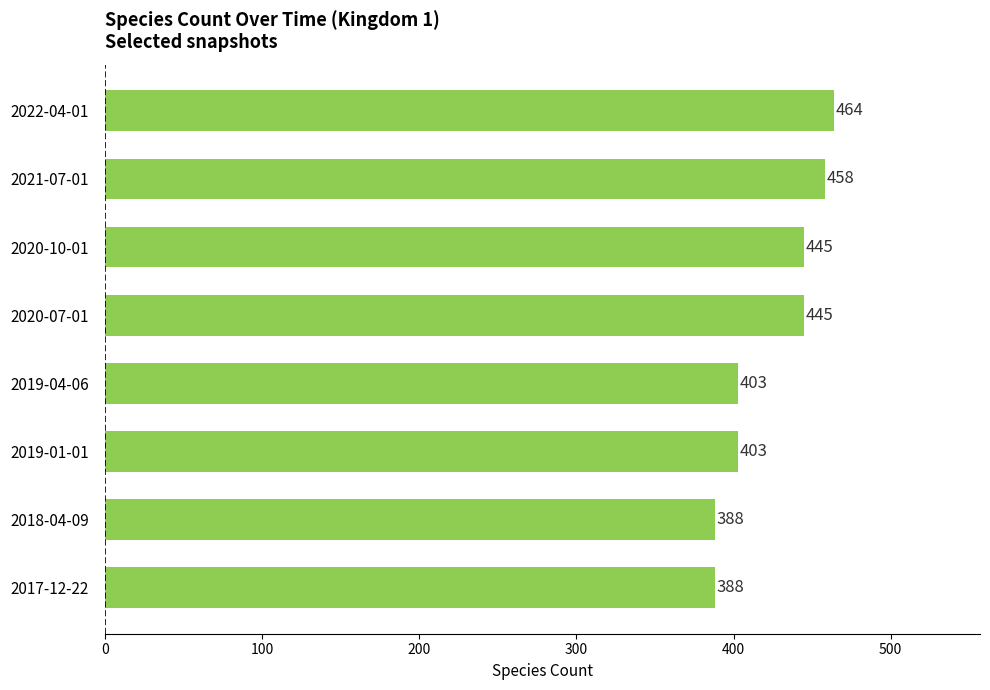

What is the sum of the values at 2022-04-01 and 2020-10-01?

909